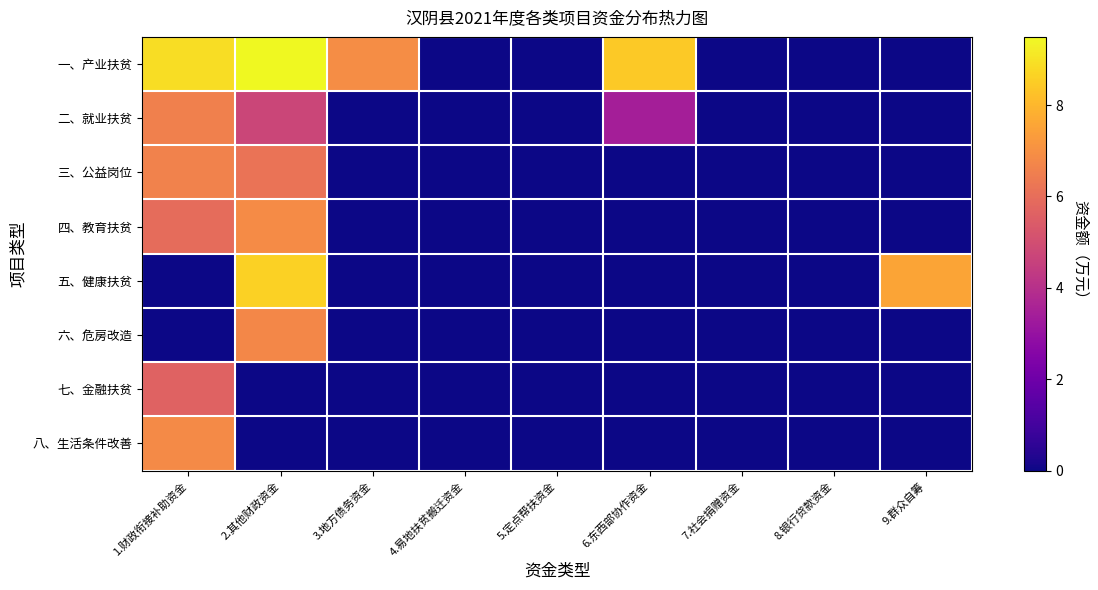

Which series has the largest total across all categories?

一、产业扶贫